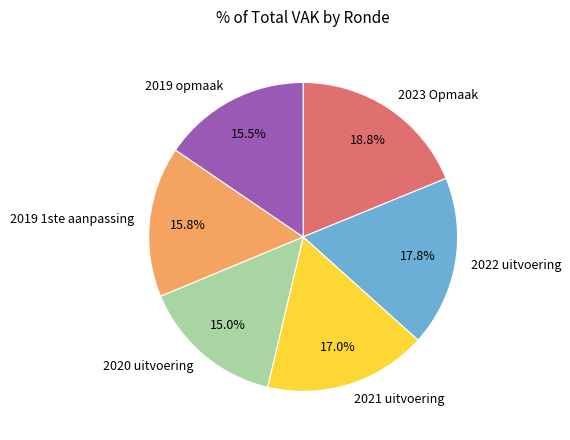

True or false: 2022 uitvoering accounts for 18% of the total.

True